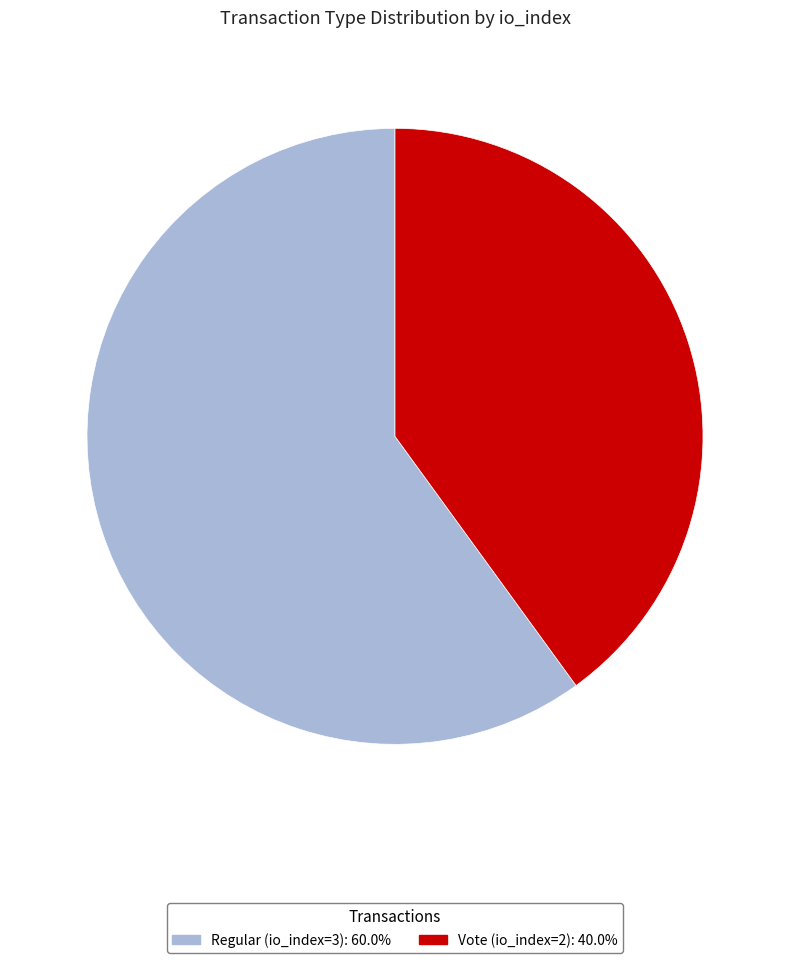

What is the ratio of the value at Regular (io_index=3) to the value at Vote (io_index=2)?

1.5